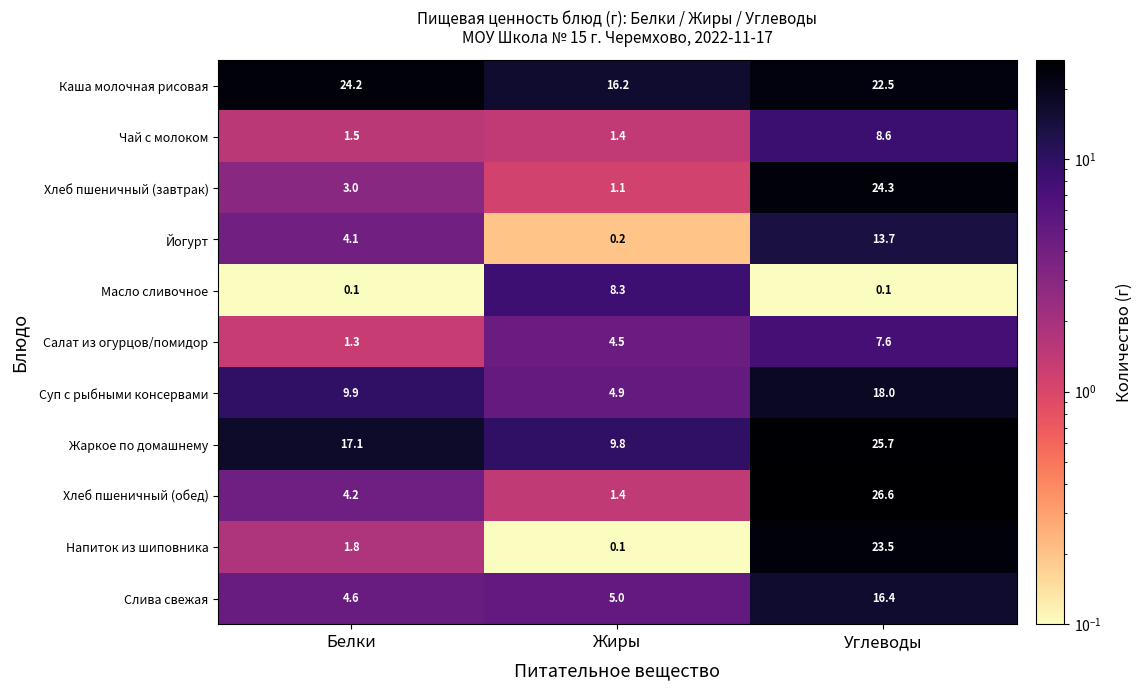

What is the approximate value of Слива свежая at Жиры?

5.0